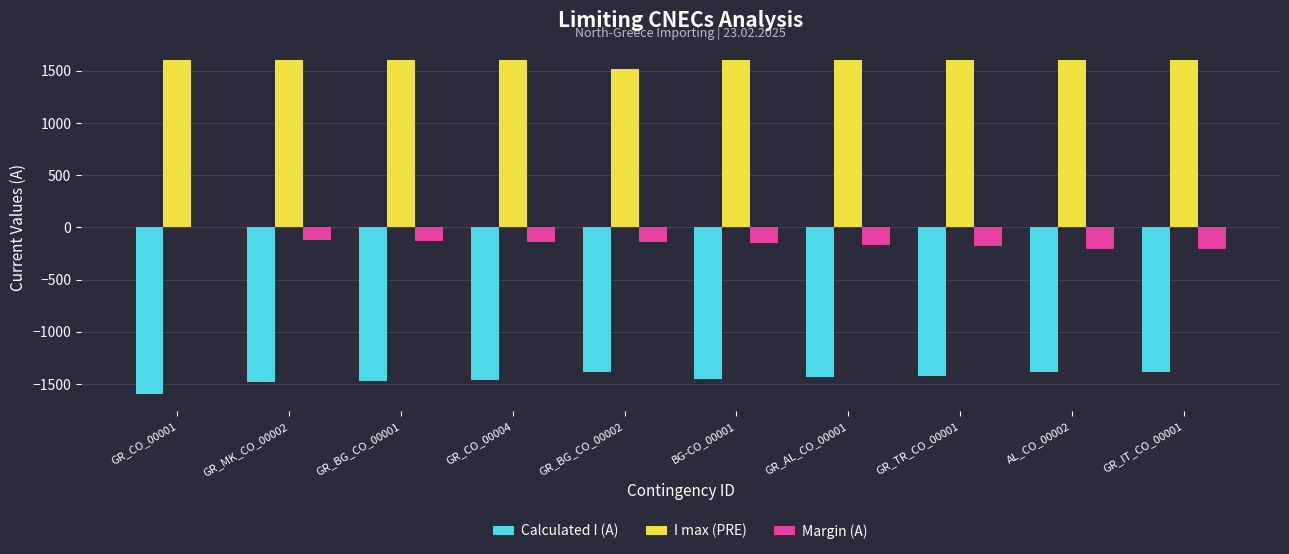

Are the bars horizontal?

No